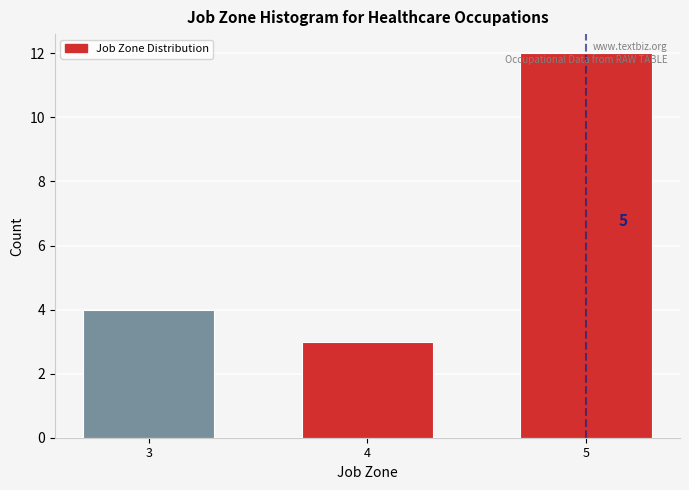

The chart shows a value of 12 at 5. True or false?

True